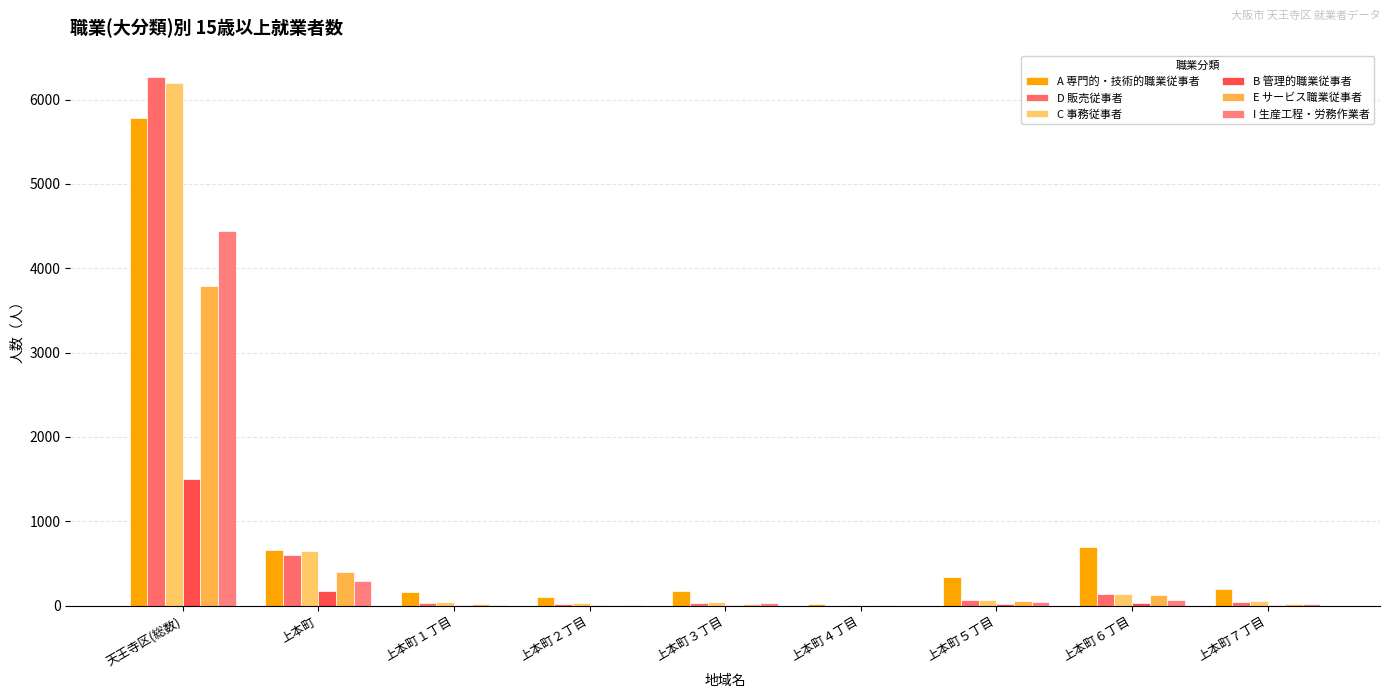

What are all the series names shown in the legend?

A 専門的・技術的職業従事者, D 販売従事者, C 事務従事者, B 管理的職業従事者, E サービス職業従事者, I 生産工程・労務作業者